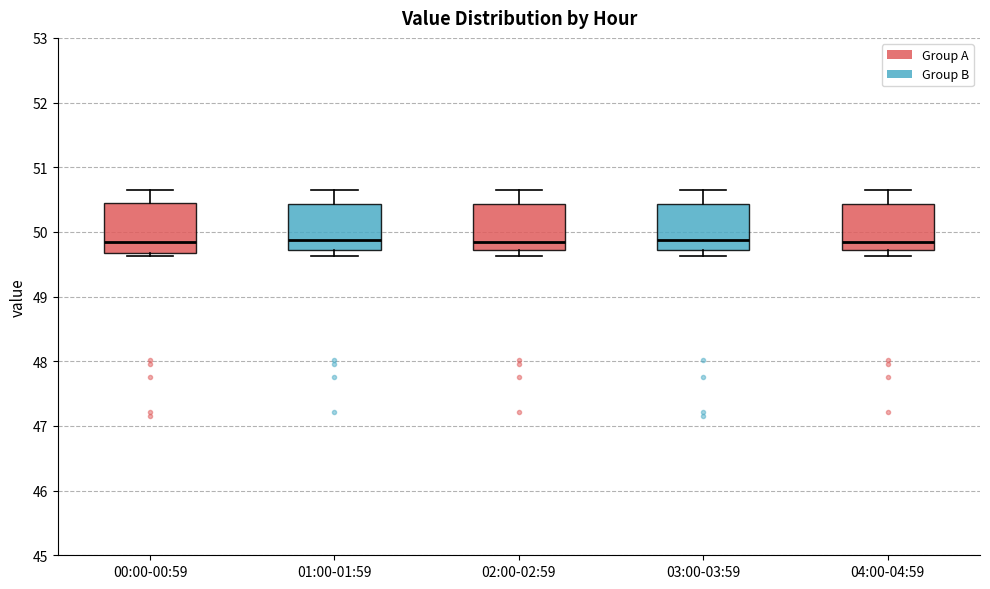

Where does the upper whisker of the box for 02:00-02:59 end on the y-axis? The values are not printed on the chart, so give them approximately, as read against the axis.

50.7